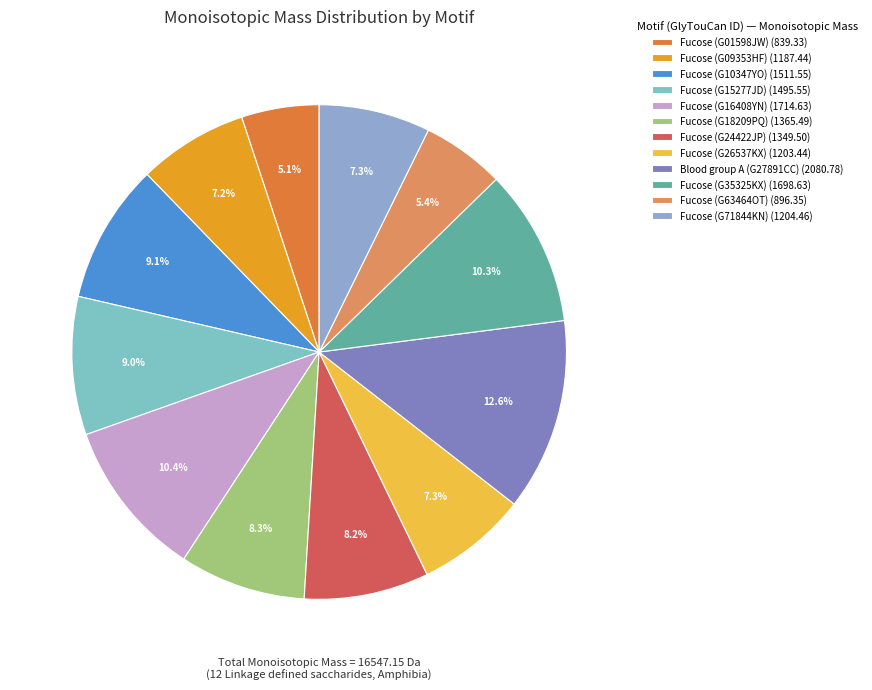

To the nearest percent, what percentage of the pie is Fucose (G63464OT)?

5%